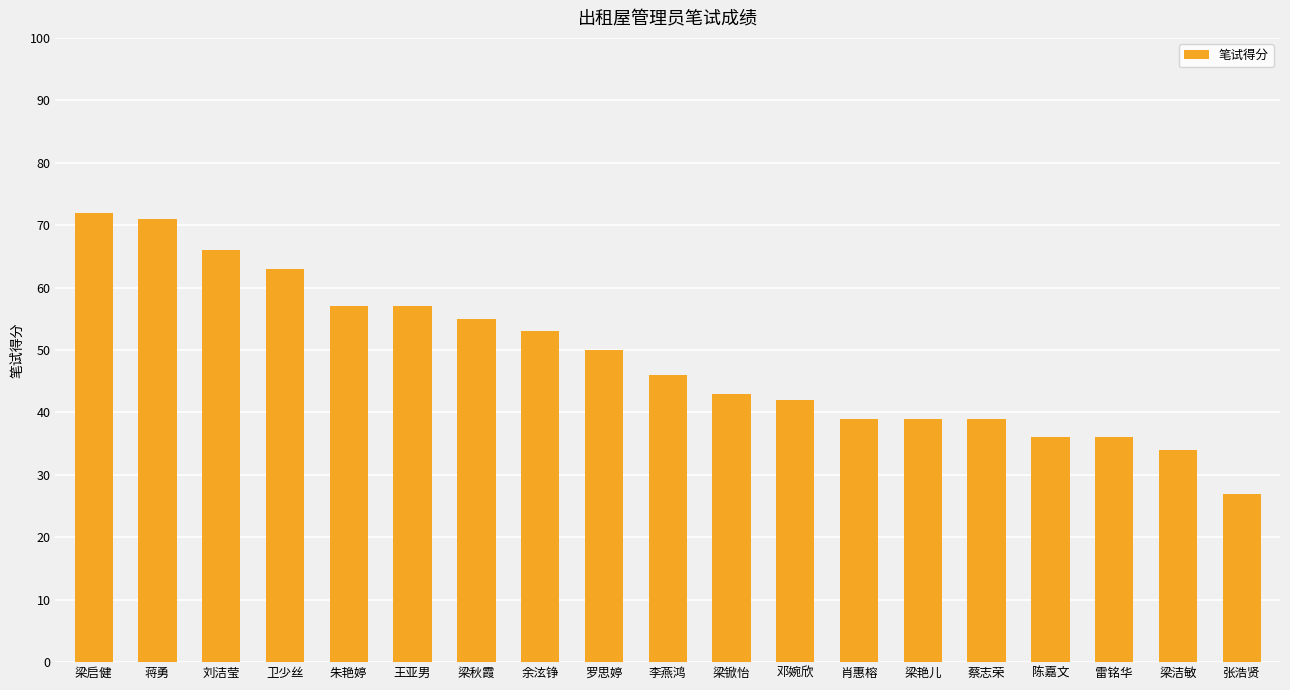

Where does the data first go above 46?

梁启健